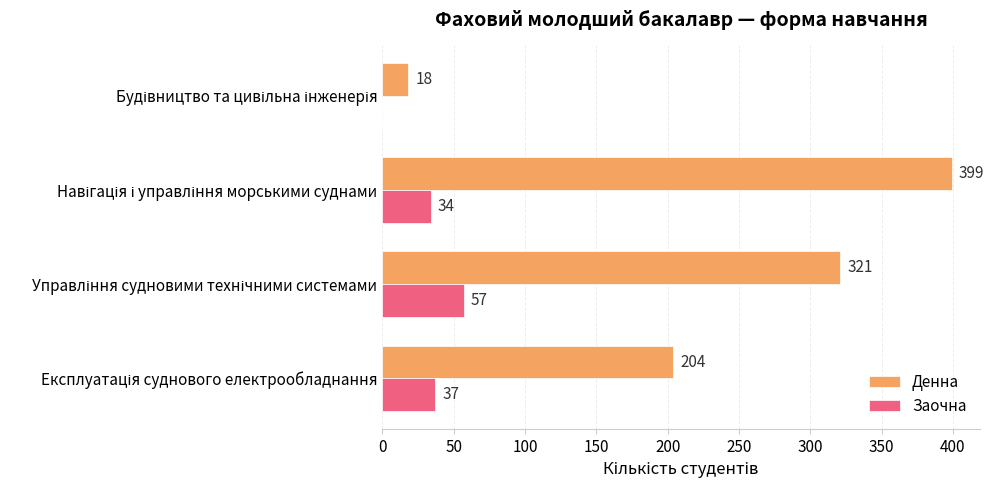

What is the highest value of the Денна series?

399